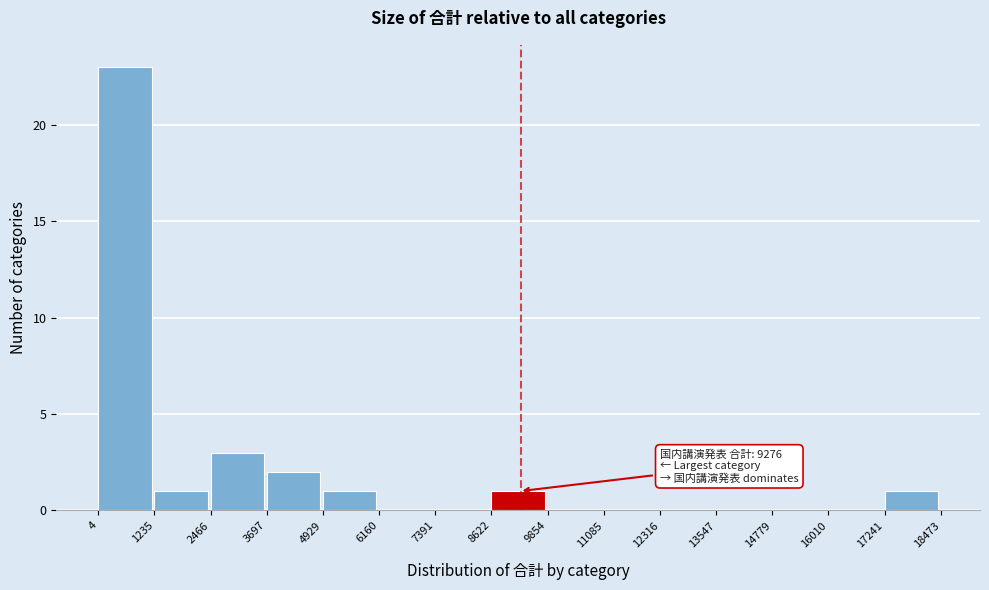

Which range on the x-axis has the tallest bar?

4 to 1235